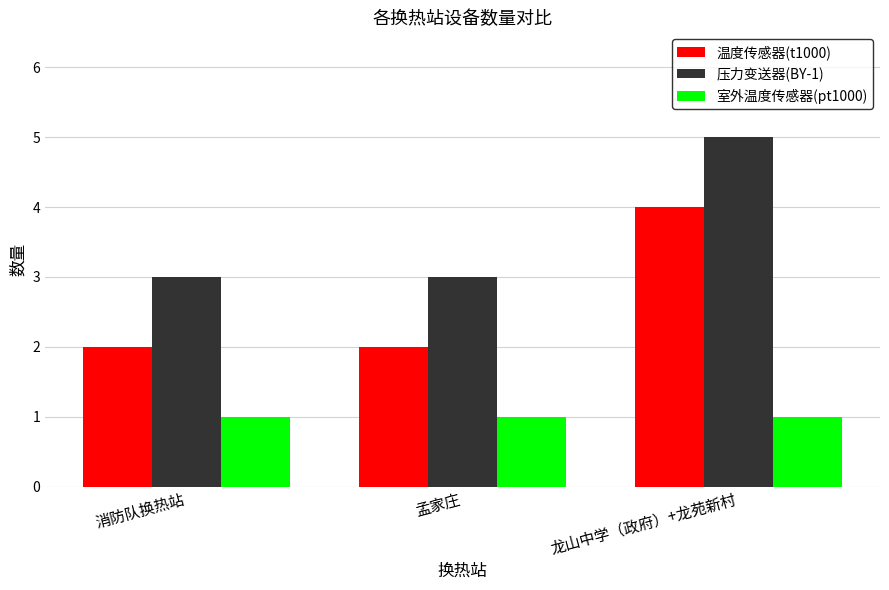

What is the difference between the highest and lowest values at 龙山中学（政府）+龙苑新村?

4